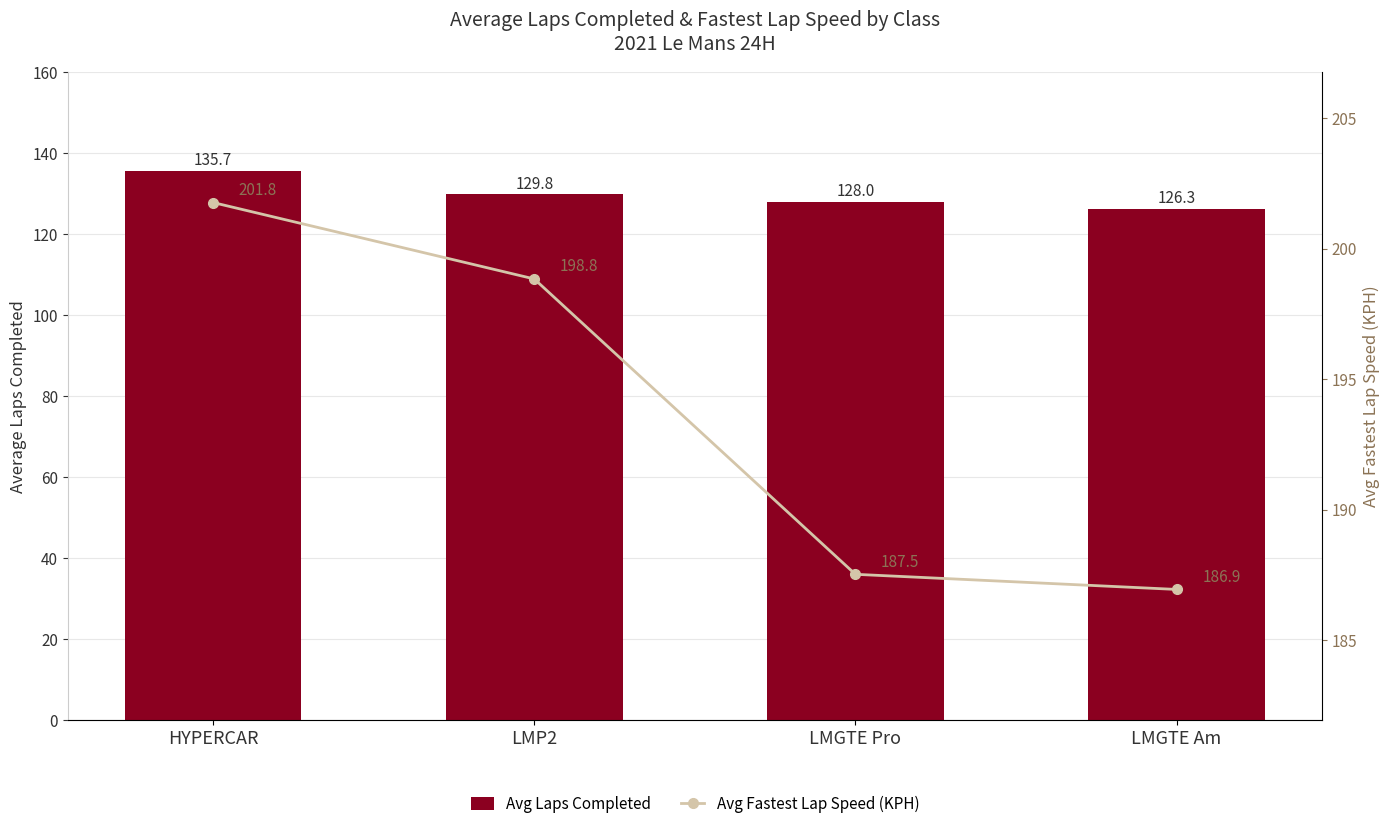

Which series has the largest total across all categories?

Avg Fastest Lap Speed (KPH)